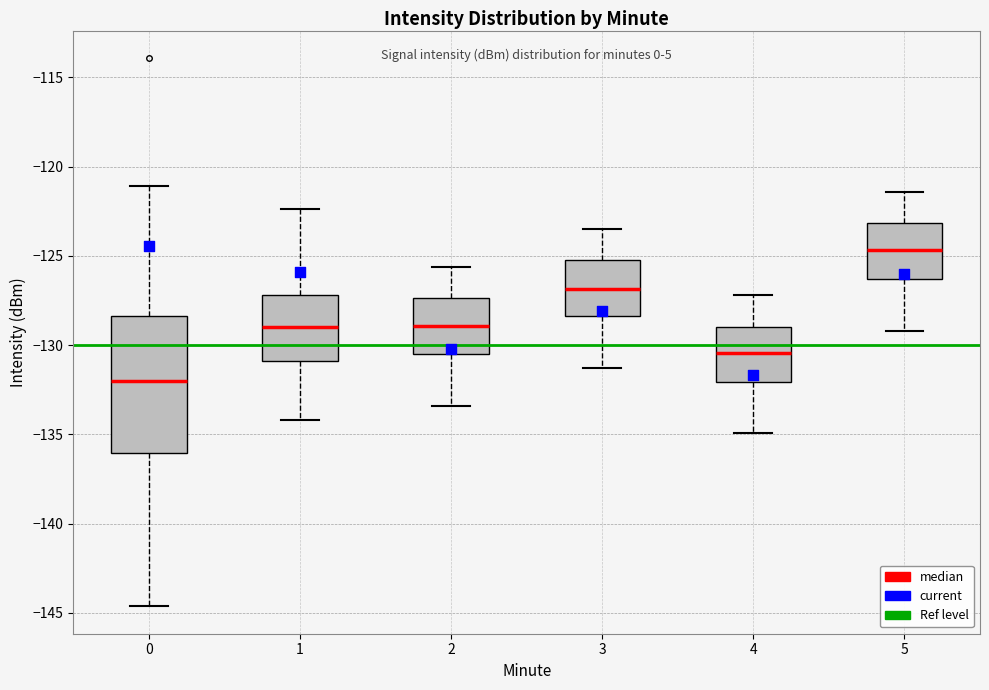

Which box has the highest median line?

5